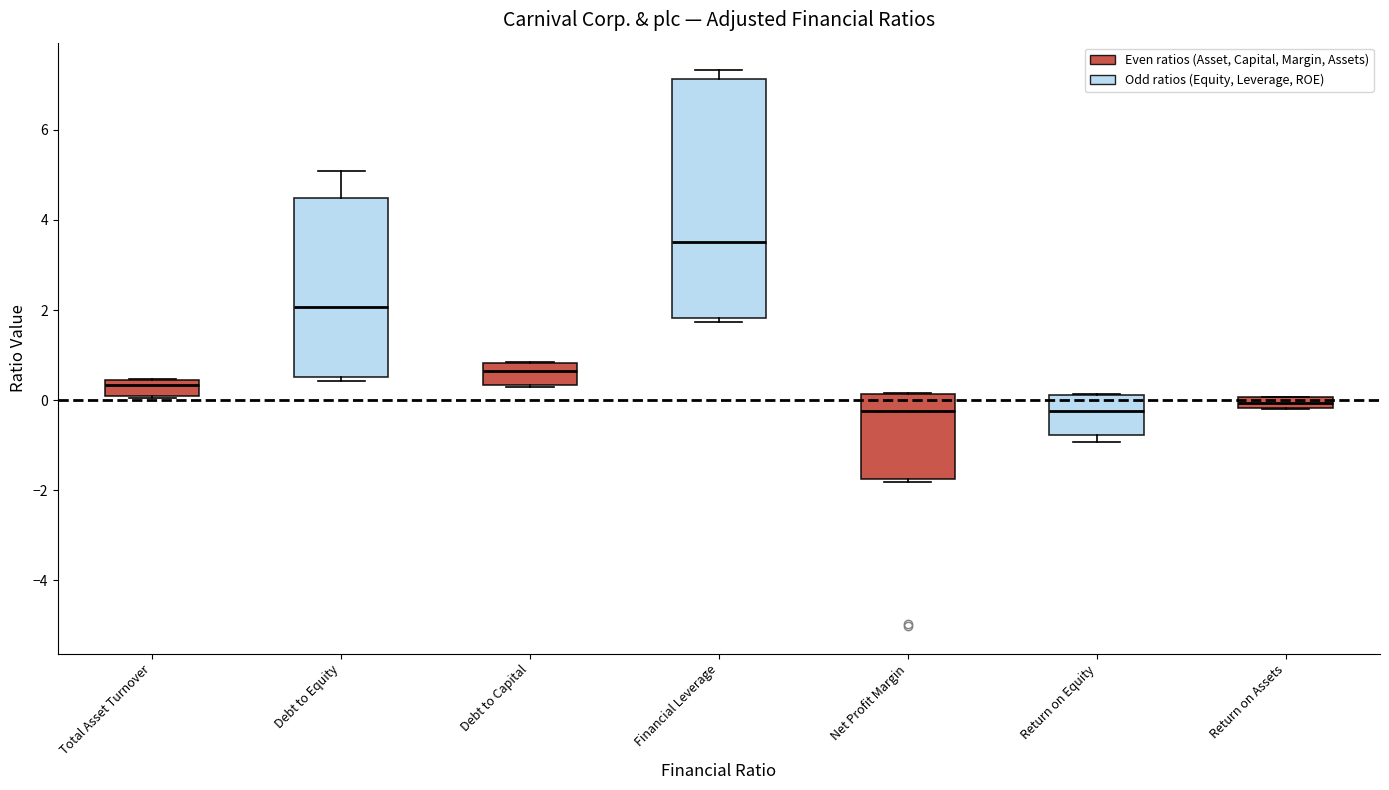

Where is the lower edge of the box for Debt to Capital on the y-axis? The values are not printed on the chart, so give them approximately, as read against the axis.

0.4